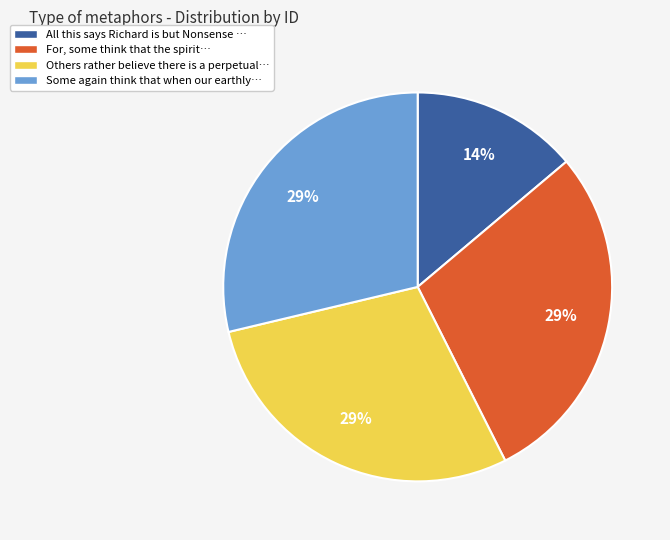

The Others rather believe there is a perpetual… slice represents 19% of the pie. True or false?

False